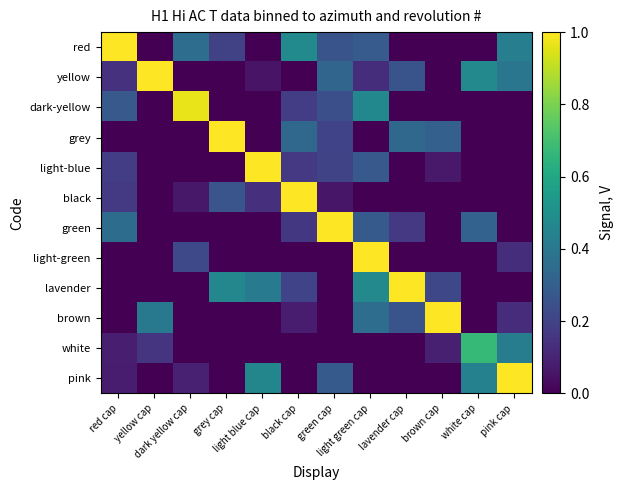

What is the spread (max minus min) of values at light green cap?

1.0